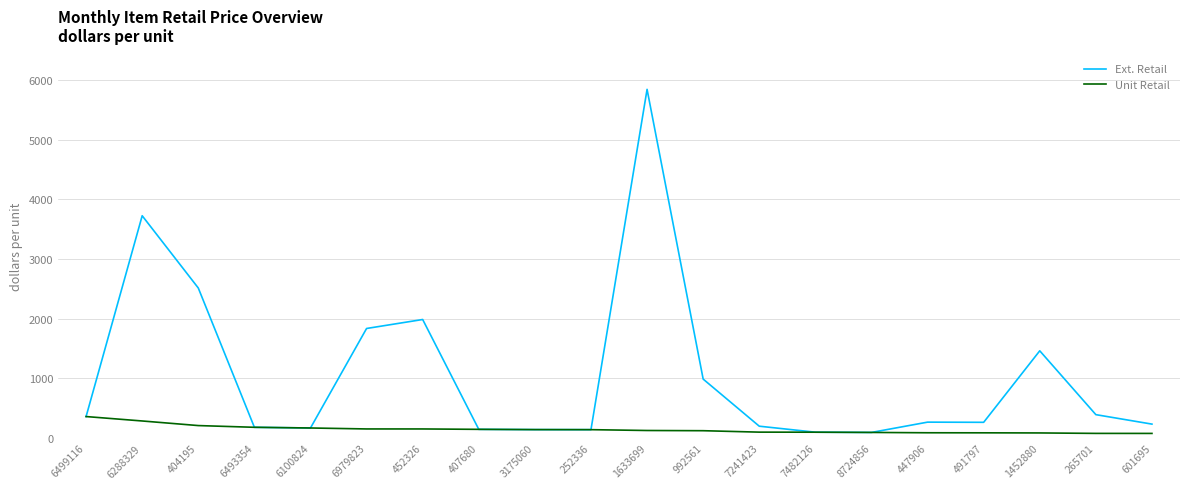

At which label is Ext. Retail closest to 2968?

404195